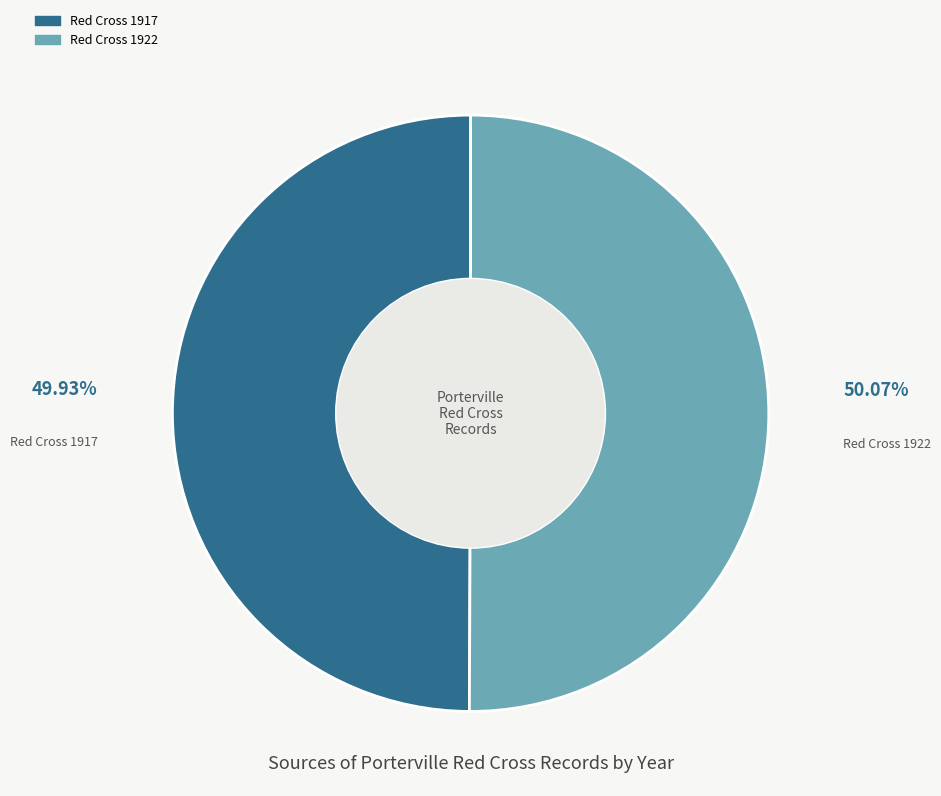

How many slices are in this pie chart?

2